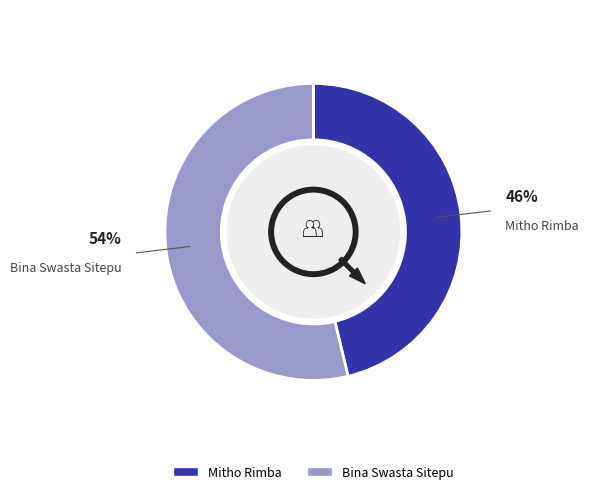

The Bina Swasta Sitepu slice represents 54% of the pie. True or false?

True